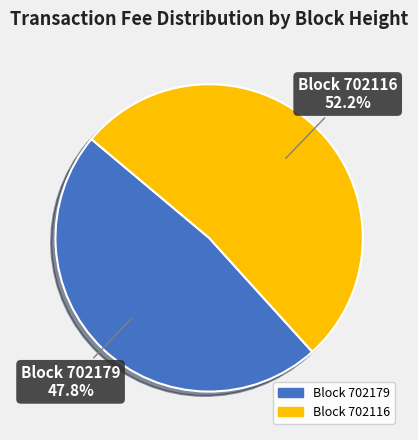

Count the number of slices in the pie.

2